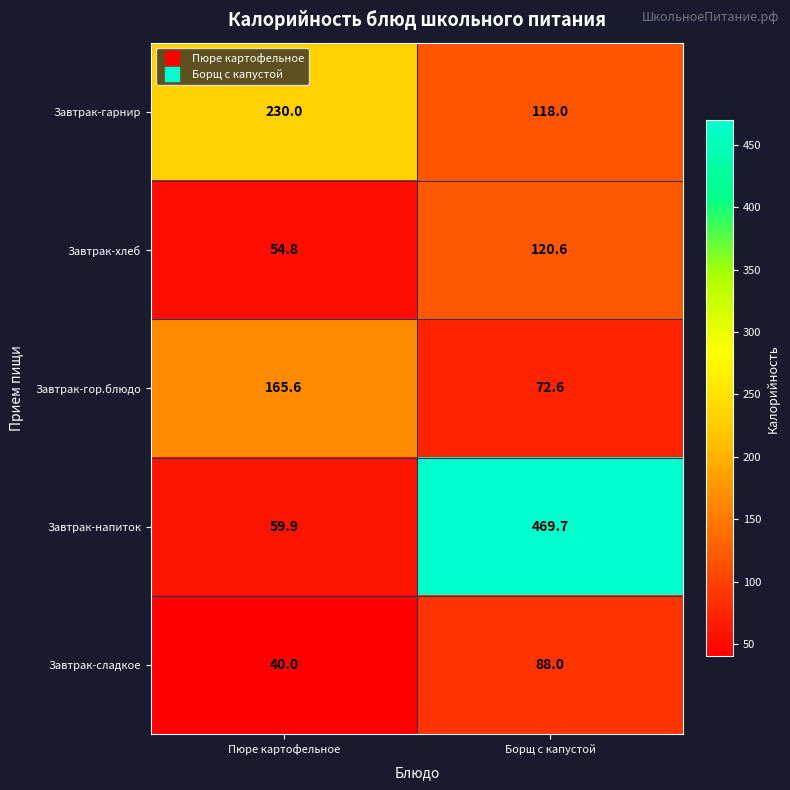

Rank the series by their maximum value, from highest to lowest.

Завтрак-напиток, Завтрак-гарнир, Завтрак-гор.блюдо, Завтрак-хлеб, Завтрак-сладкое